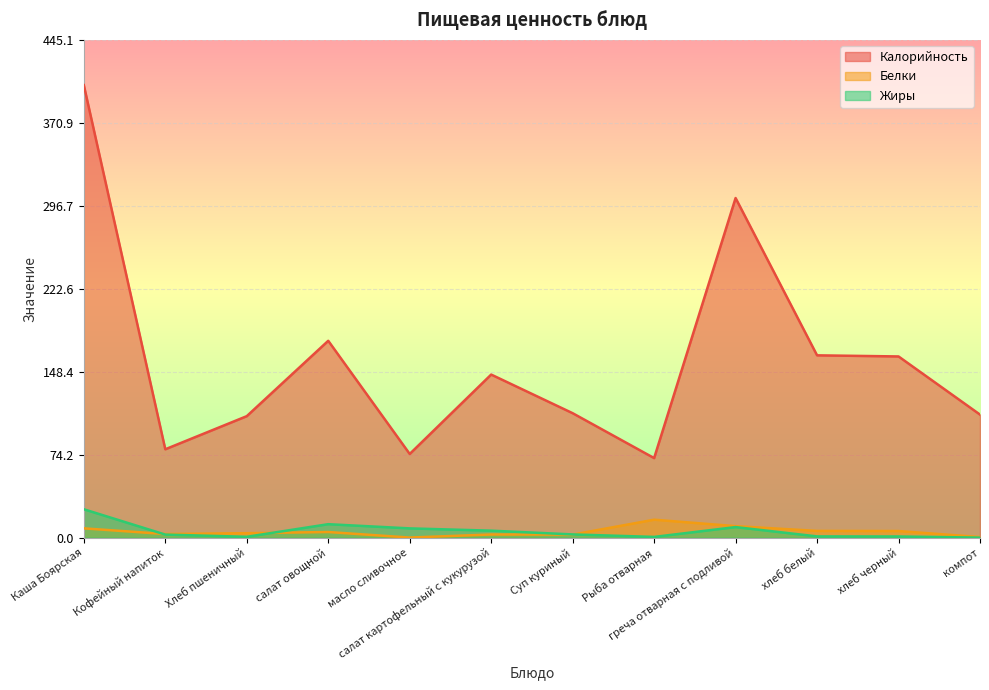

Between Хлеб пшеничный and масло сливочное, which is larger?

Хлеб пшеничный